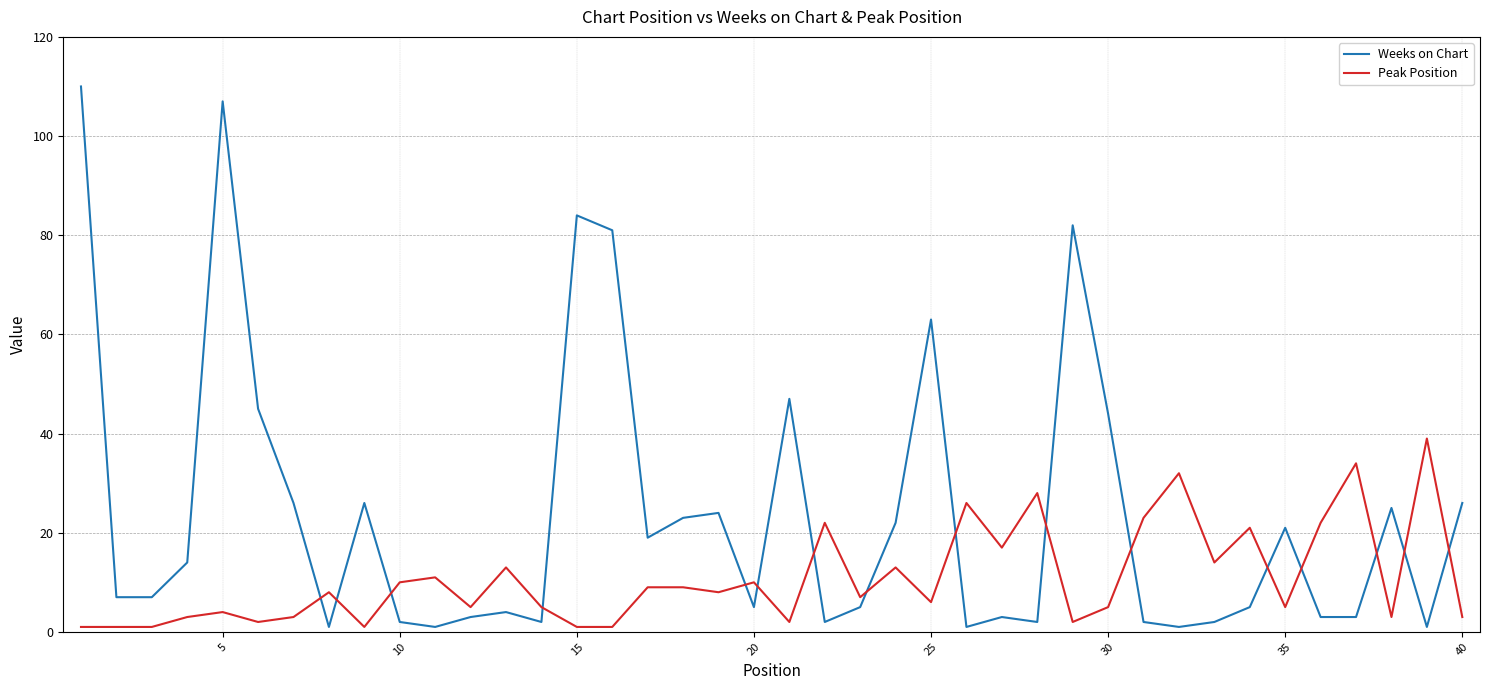

How many categories are shown in the chart?

40